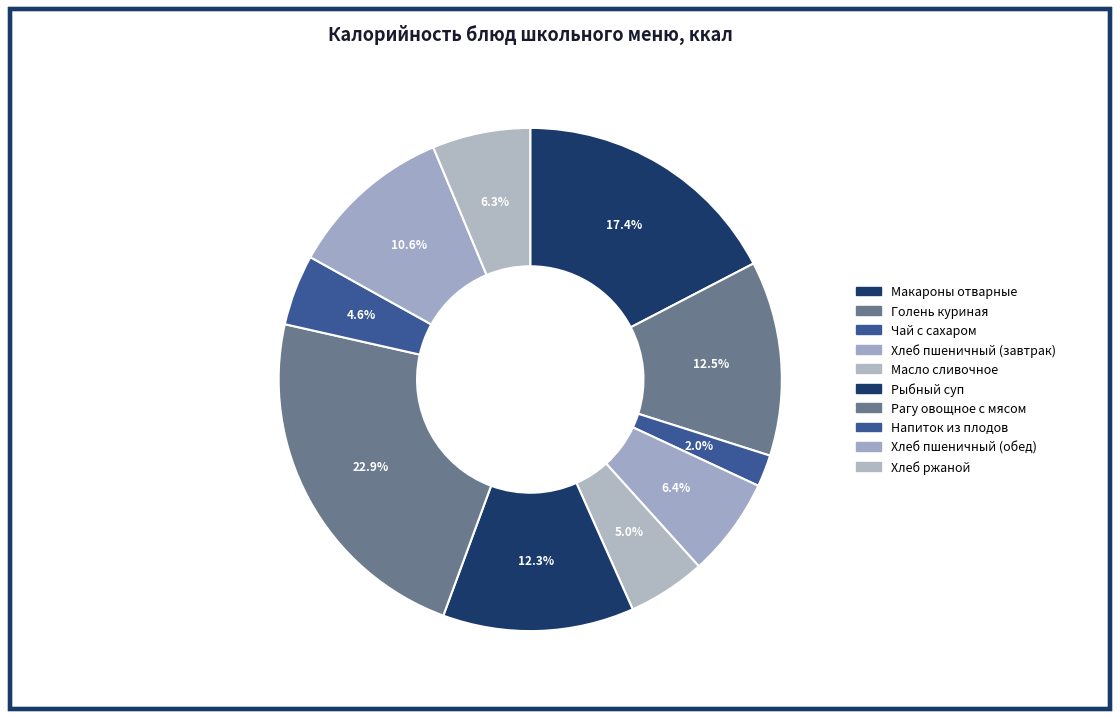

How much of the chart is everything except Голень куриная?

87.5%